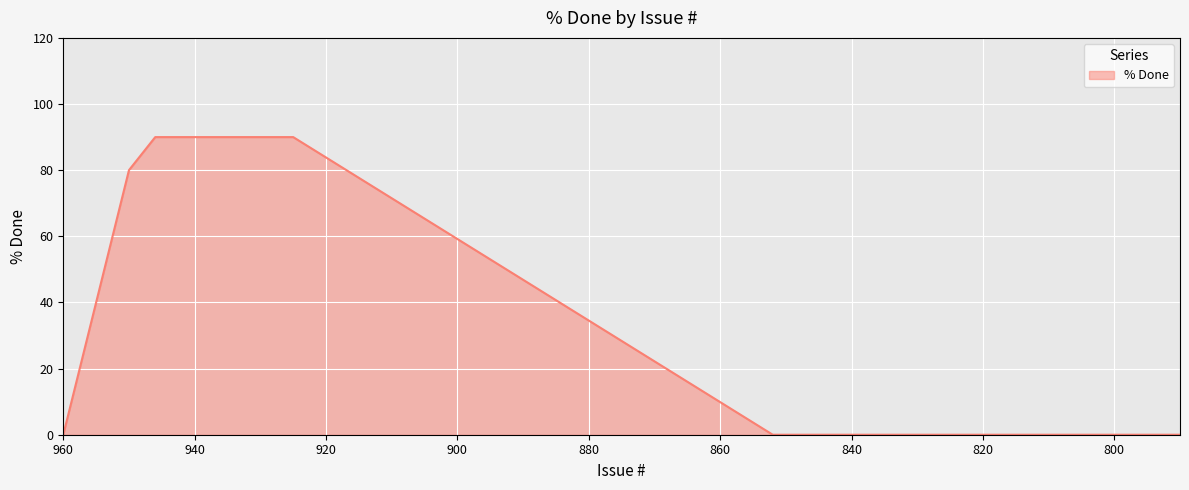

What is the greatest value displayed?

90